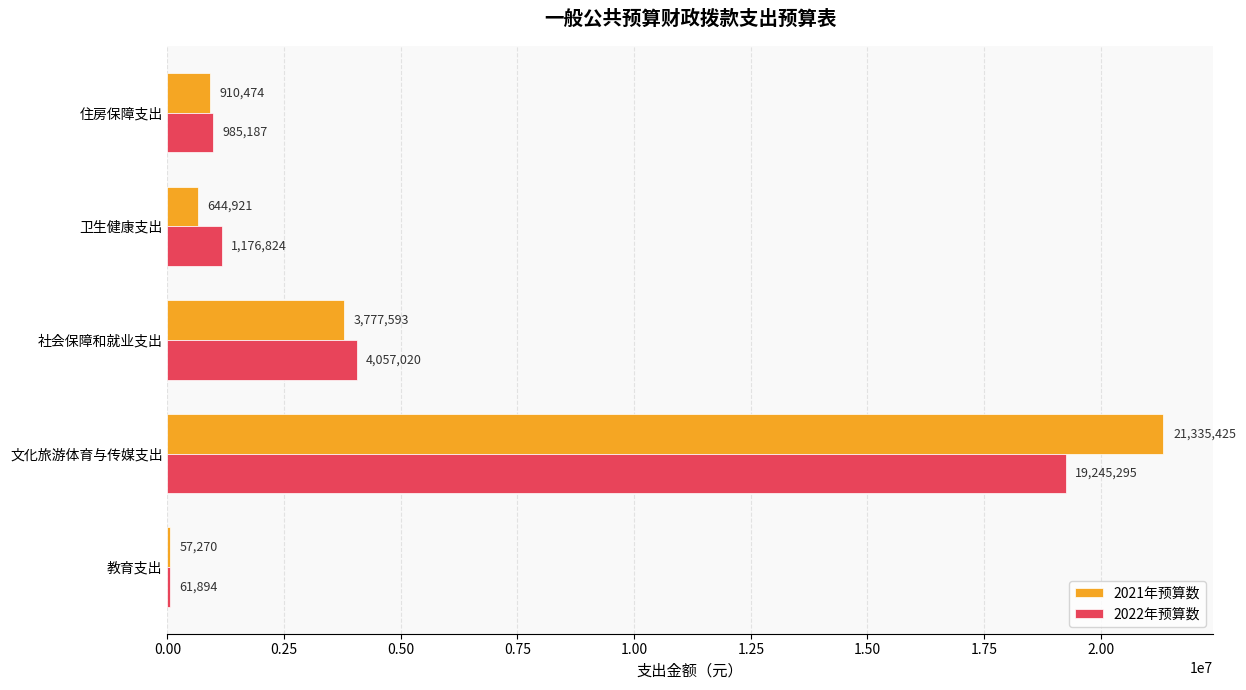

True or false: 2022年预算数 has a value of 61894 at 教育支出.

True